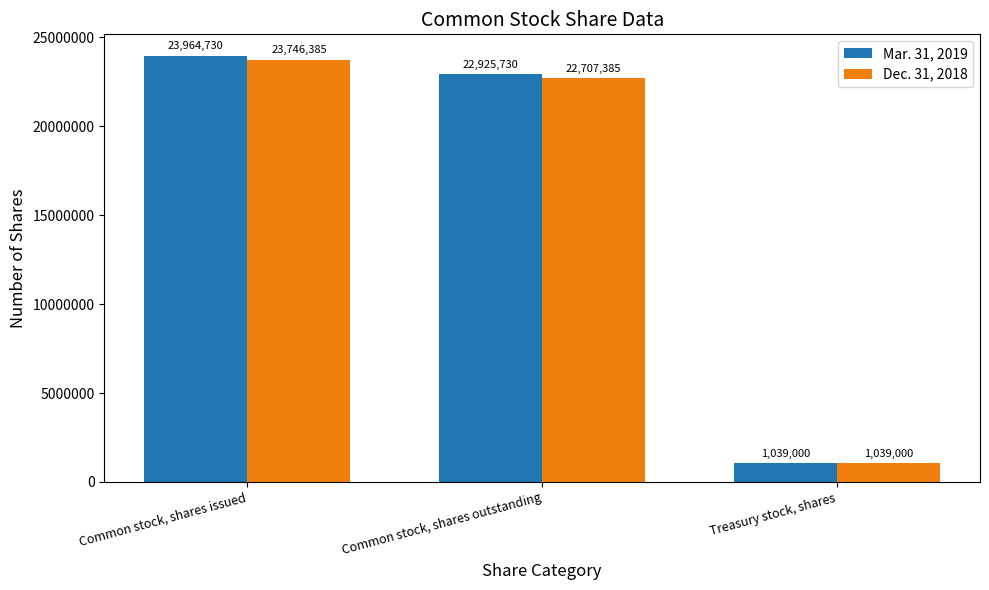

Rank the series at Common stock, shares issued from lowest to highest value.

Dec. 31, 2018, Mar. 31, 2019